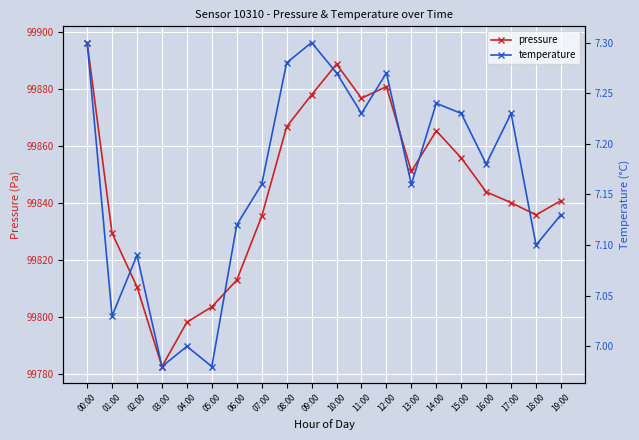

List the labels in order of temperature value, smallest first.

03:00, 05:00, 04:00, 01:00, 02:00, 18:00, 06:00, 19:00, 07:00, 13:00, 16:00, 11:00, 15:00, 17:00, 14:00, 10:00, 12:00, 08:00, 00:00, 09:00